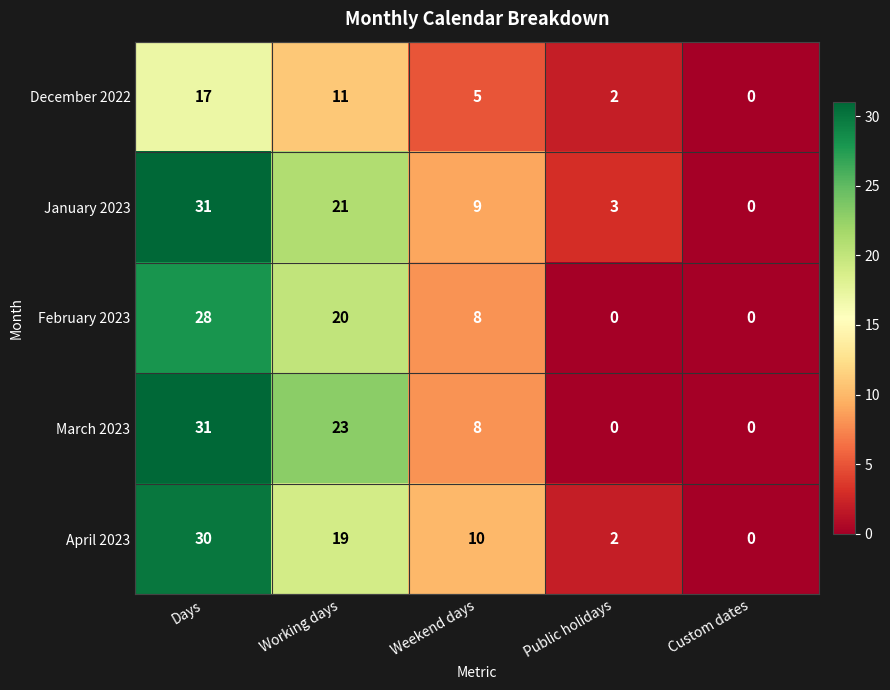

Count the number of data series in this chart.

5